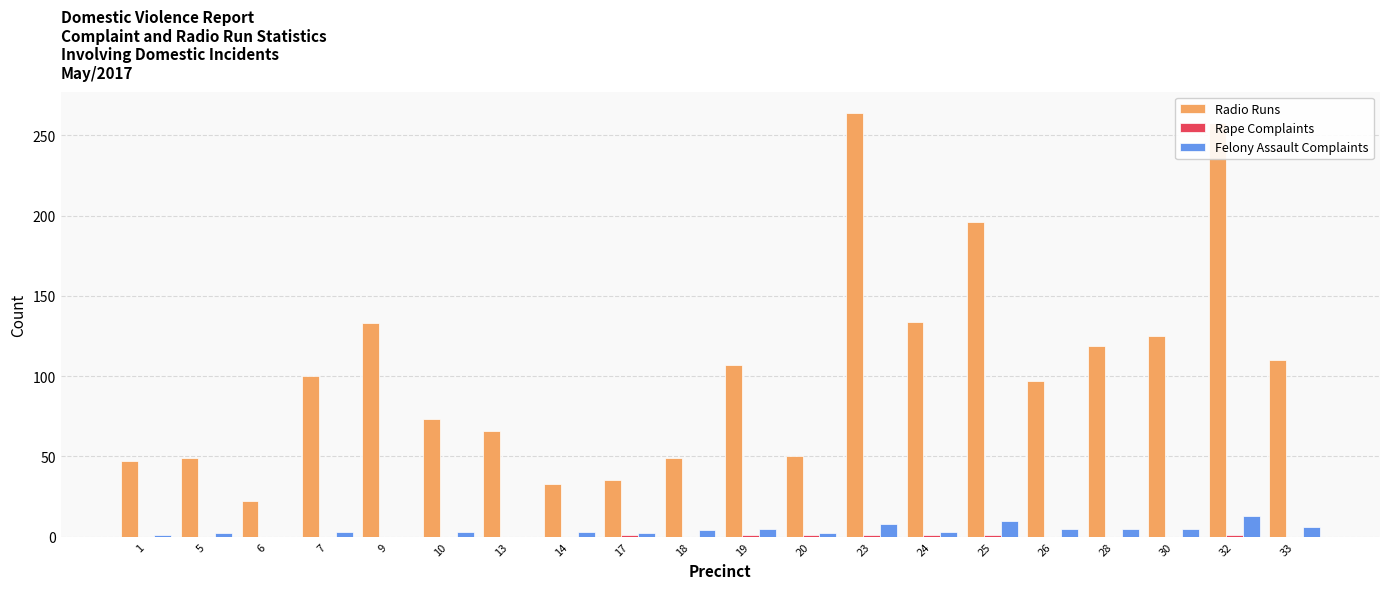

Which series changed the most between 17 and 26?

Radio Runs